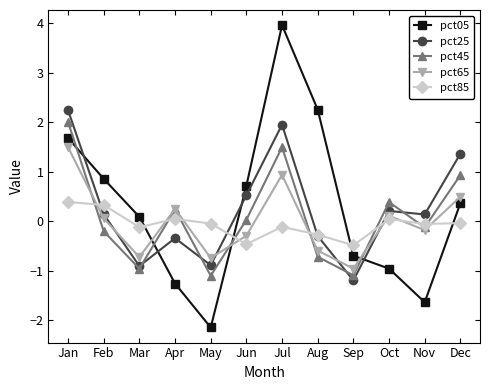

The pct05 series shows -1.7 at Apr. True or false?

False